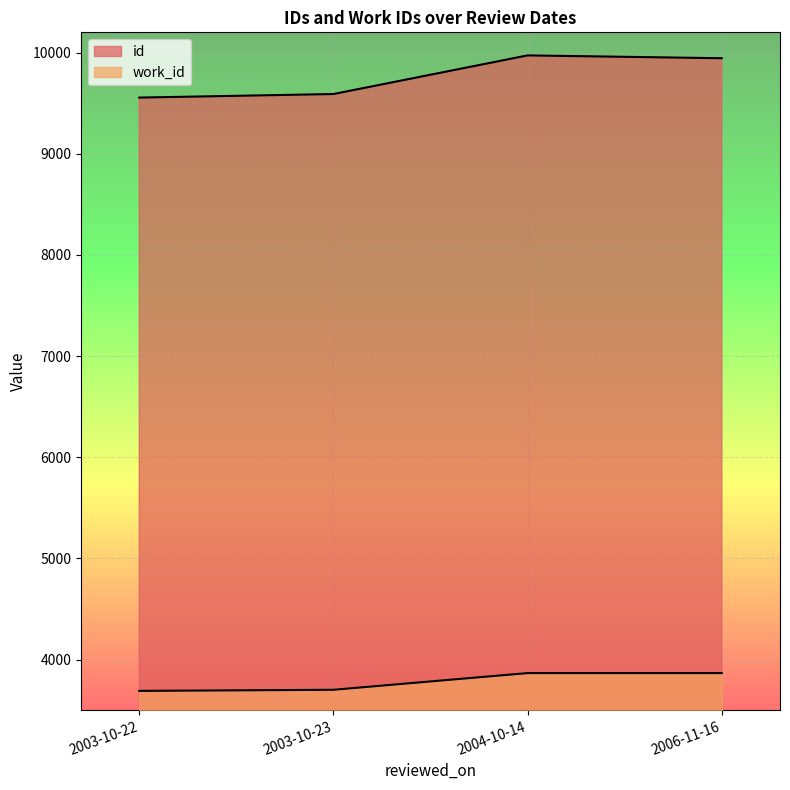

How many lines are shown in the chart?

2